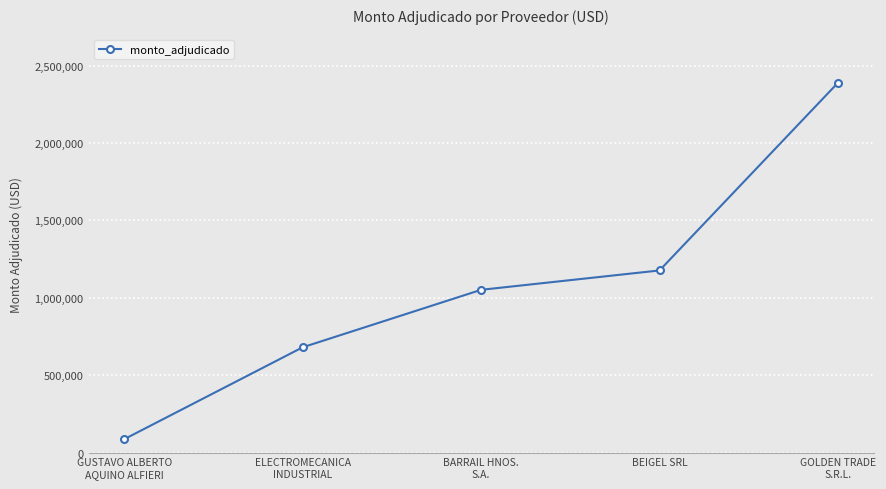

List the labels in order of value, largest first.

GOLDEN TRADE
S.R.L., BEIGEL SRL, BARRAIL HNOS.
S.A., ELECTROMECANICA
INDUSTRIAL, GUSTAVO ALBERTO
AQUINO ALFIERI